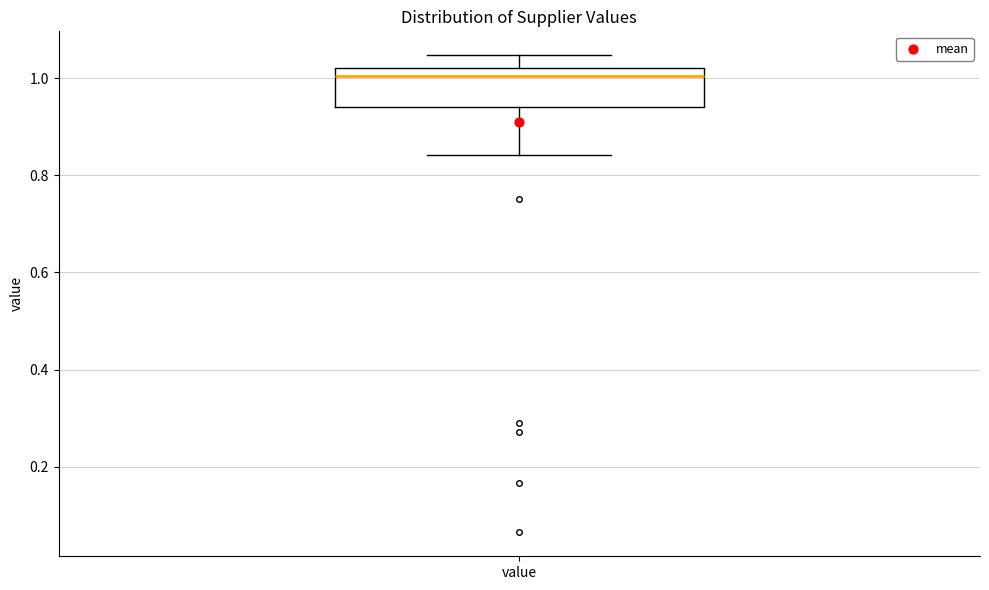

Transcribe this box plot: give where the median line is, the range the box spans, and where the two whiskers end, as read against the y-axis. The values are not printed on the chart, so give them approximately, as read against the axis.

median 1.00, box 0.94 to 1.02, whiskers 0.84 to 1.04